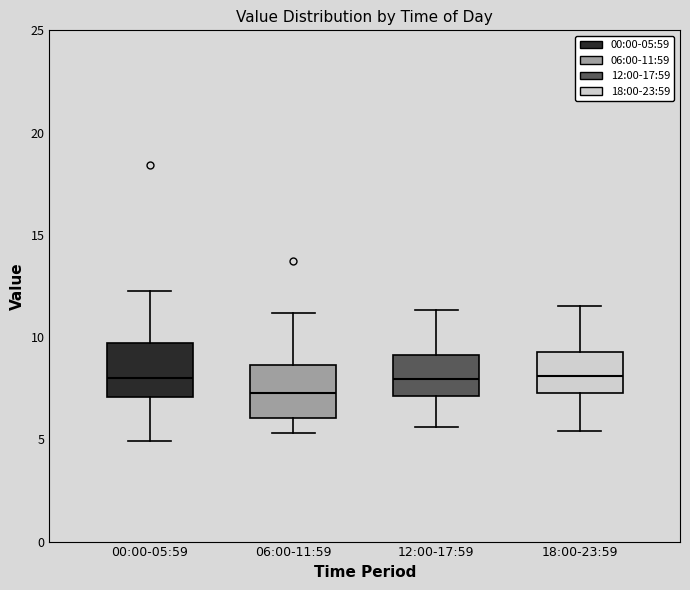

Where does the upper whisker of the box for 18:00-23:59 end on the y-axis? The values are not printed on the chart, so give them approximately, as read against the axis.

11.5